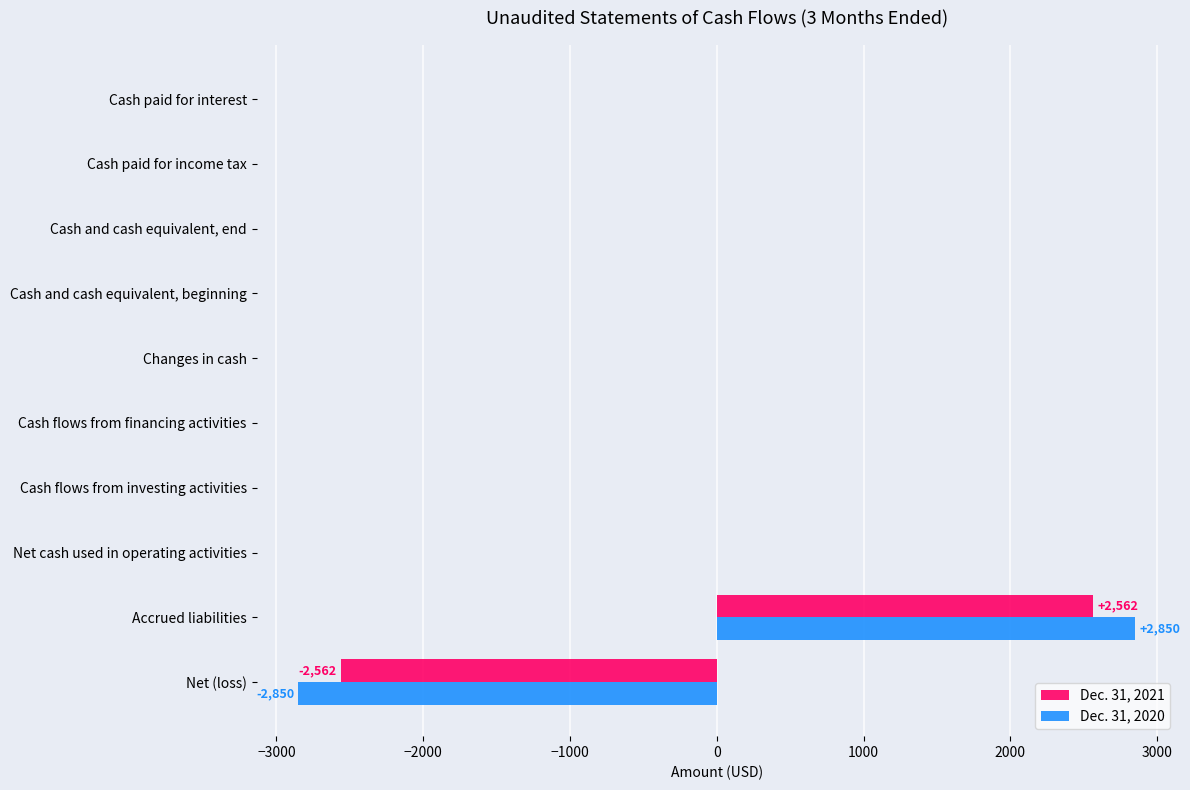

Is the value of Dec. 31, 2021 at Cash and cash equivalent, end greater than the value of Dec. 31, 2020 at Net (loss)?

Yes